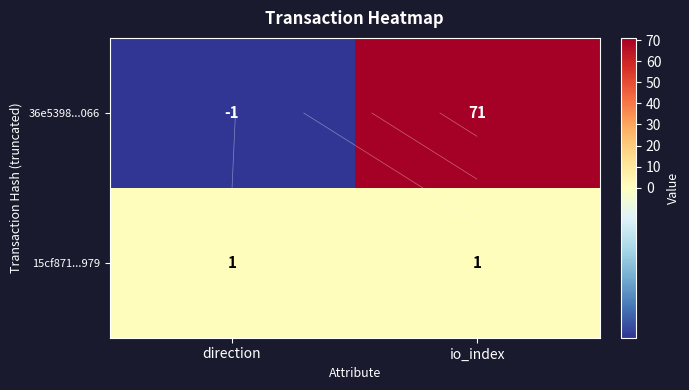

The 15cf871...979 series shows 1 at direction. True or false?

True